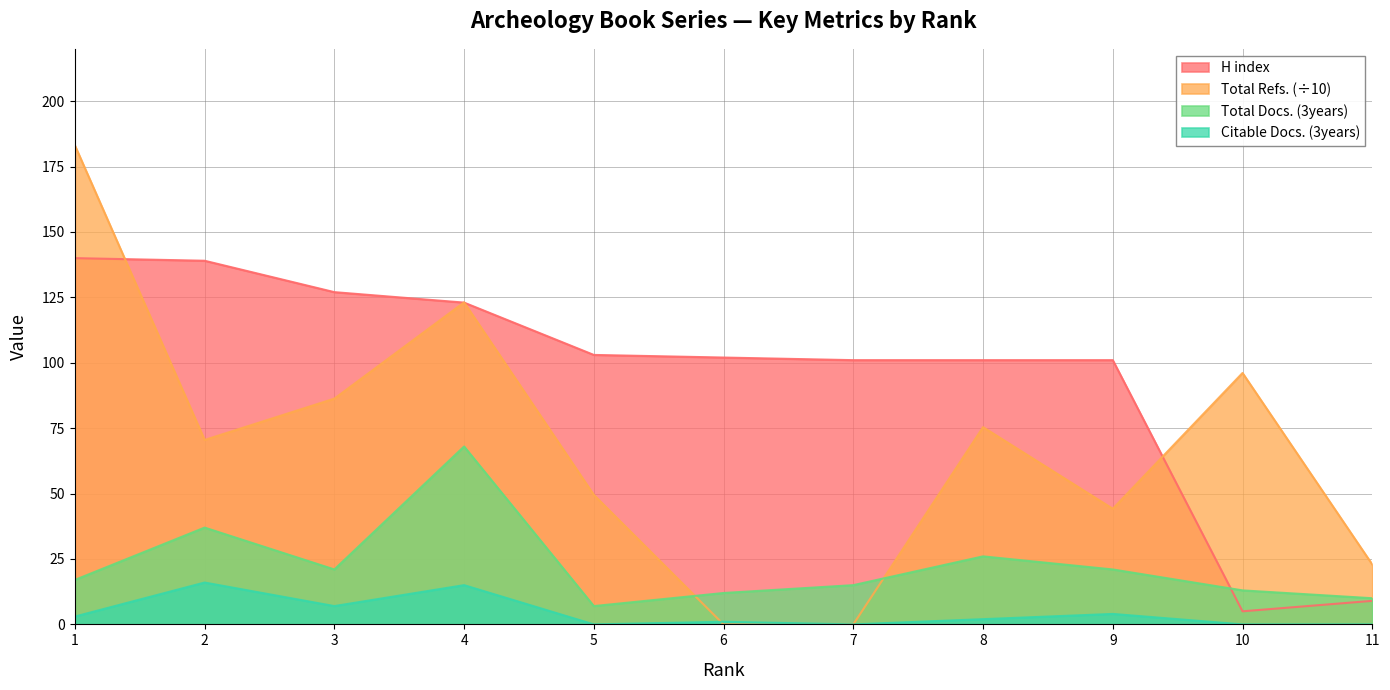

Reading right to left, list all the values displayed in this chart.

H index: 9.0	5.0	101.0	101.0	101.0	102.0	103.0	123.0	127.0	139.0	140.0
Total Refs.: 22.9	96.1	44.2	75.4	0.0	0.0	49.5	123.1	86.3	70.5	183.1
Total Docs. (3years): 10.0	13.0	21.0	26.0	15.0	12.0	7.0	68.0	21.0	37.0	17.0
Citable Docs. (3years): 0.0	0.0	4.0	2.0	0.0	1.0	0.0	15.0	7.0	16.0	3.0